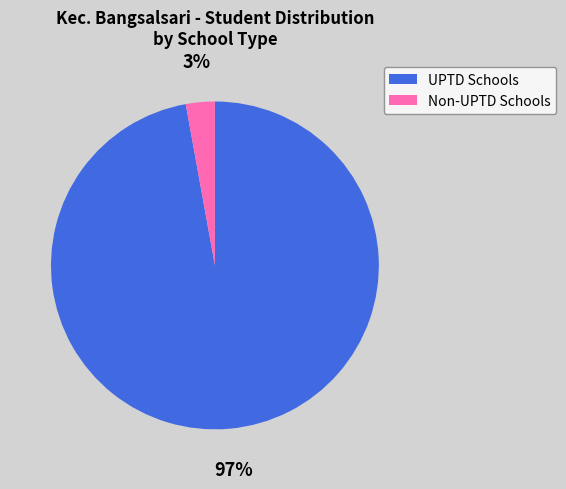

The UPTD Schools slice represents 97% of the pie. True or false?

True